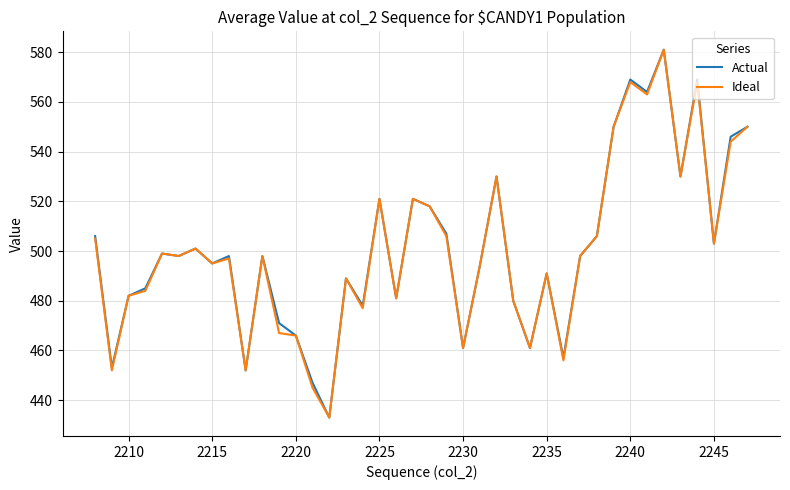

What is the maximum value shown in the chart?

581